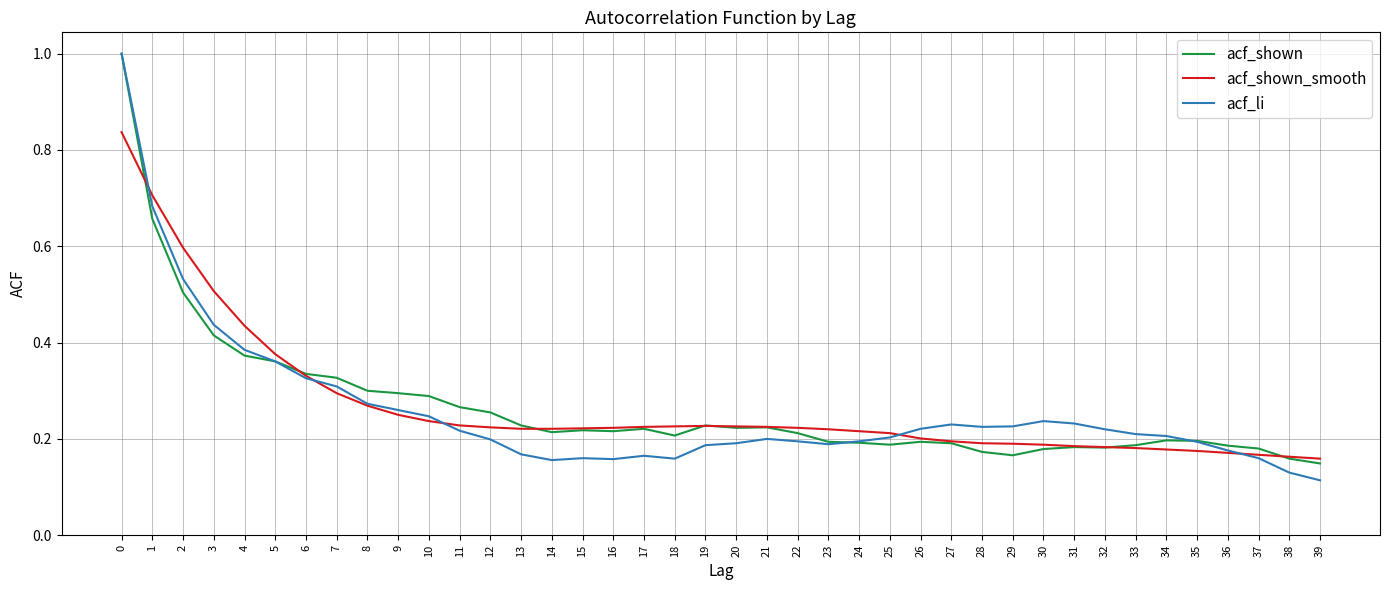

How many distinct data groups are displayed?

3